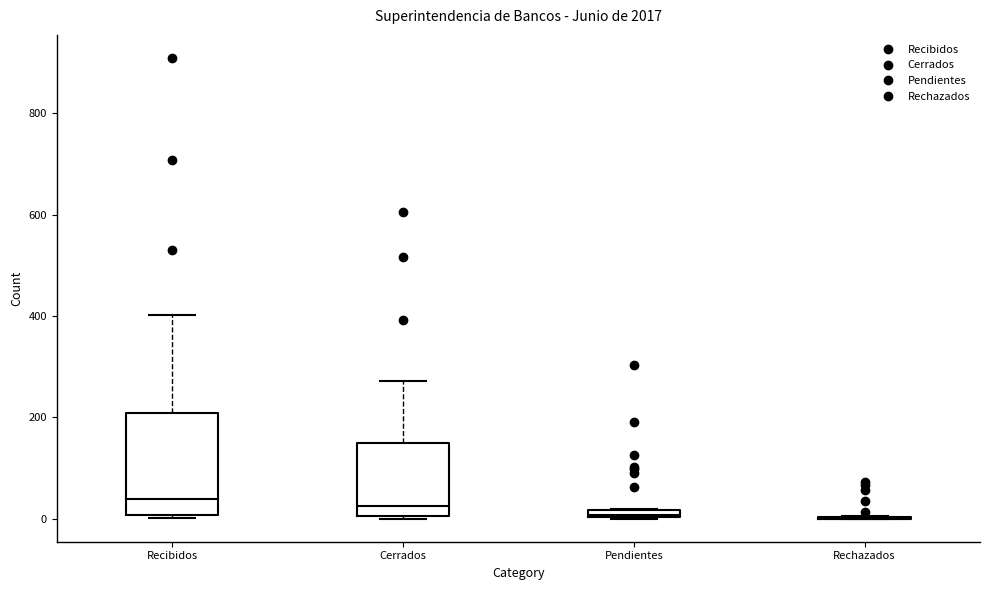

Where is the upper edge of the box for Pendientes on the y-axis? The values are not printed on the chart, so give them approximately, as read against the axis.

20